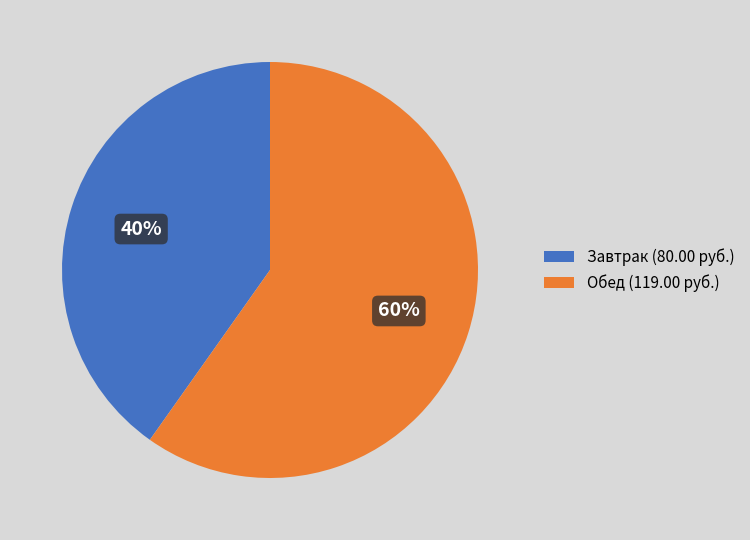

Is the sum of Завтрак (80.00 руб.) and Обед (119.00 руб.) greater than half?

Yes